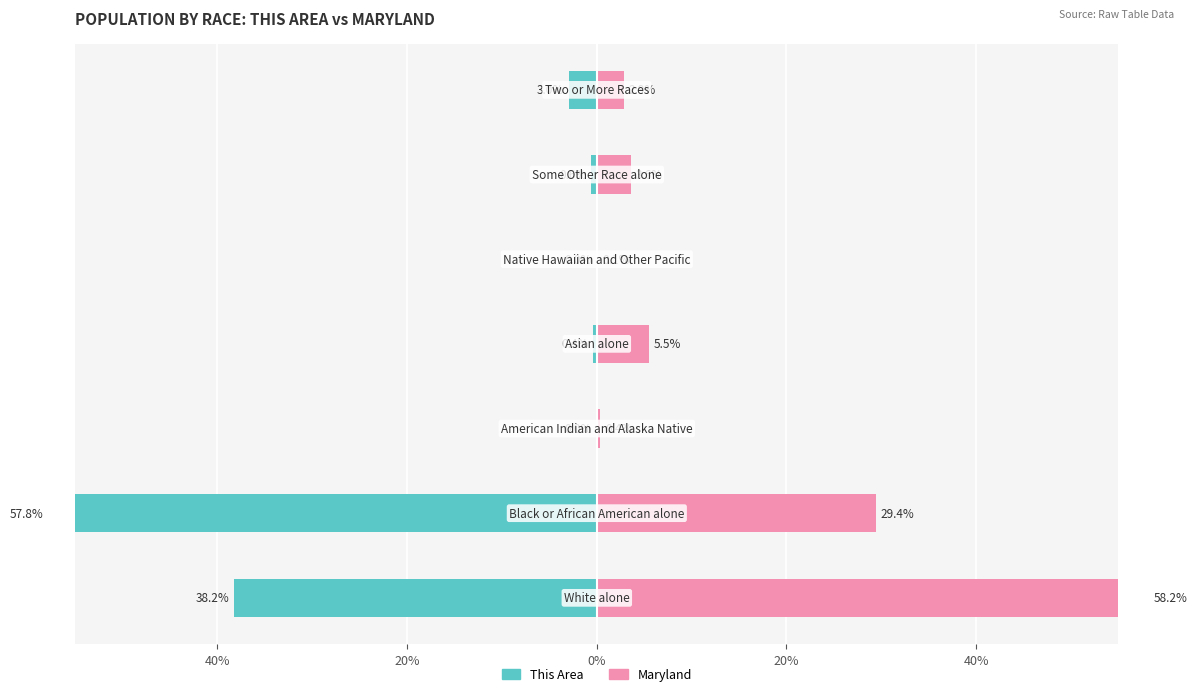

What is the difference between the highest and lowest values at 20%?

0.4